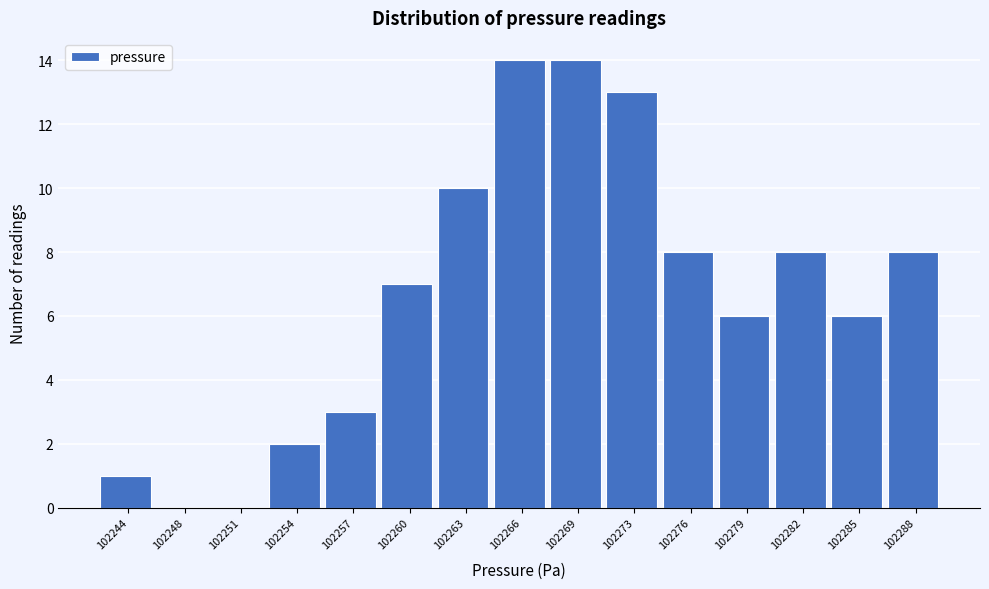

Reading left to right, list all the values displayed in this chart.

102244=1	102248=0	102251=0	102254=2	102257=3	102260=7	102263=10	102266=14	102269=14	102273=13	102276=8	102279=6	102282=8	102285=6	102288=8